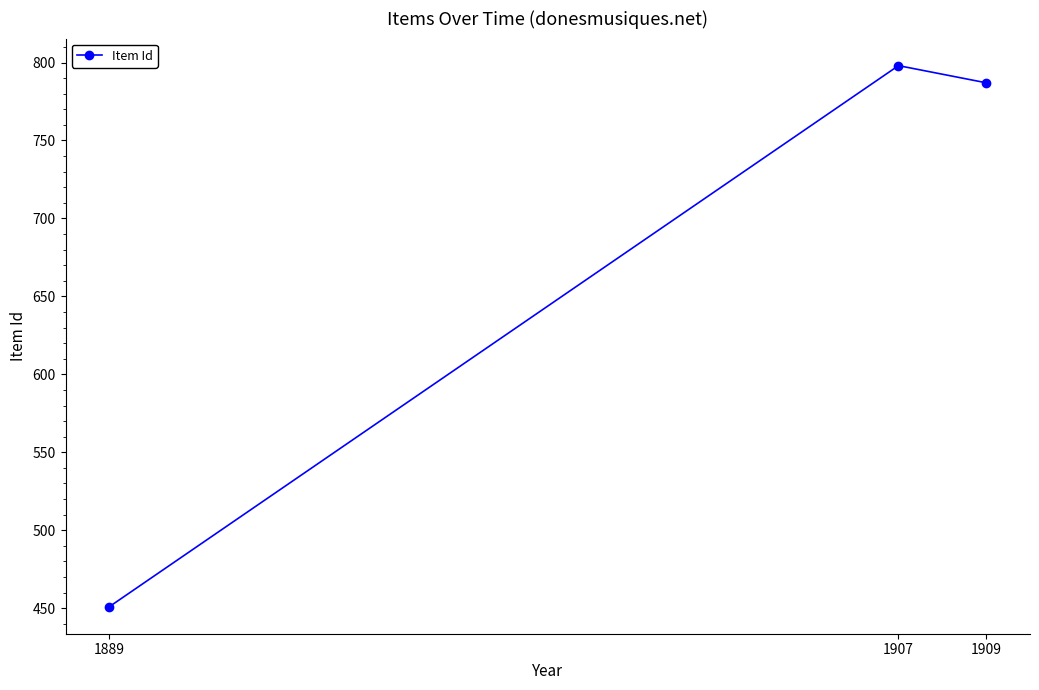

Is it true that the value at 1907 is 426?

False